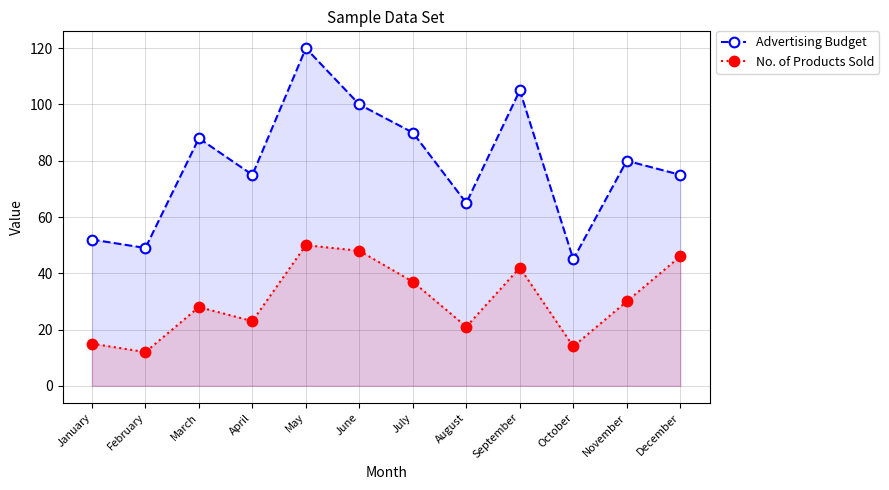

Is it true that No. of Products Sold equals 30 at November?

True